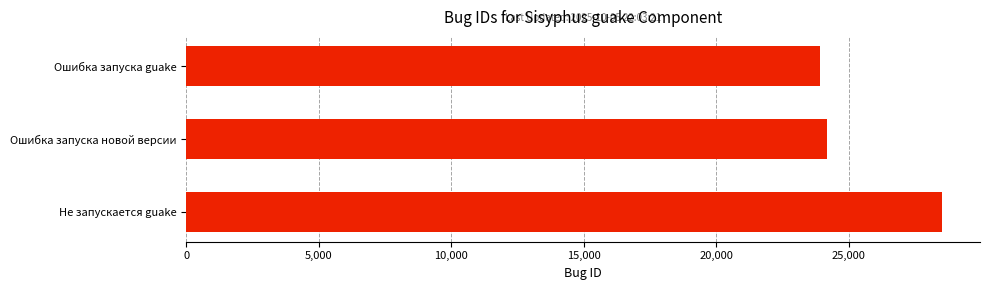

Does the chart contain stacked bars?

No